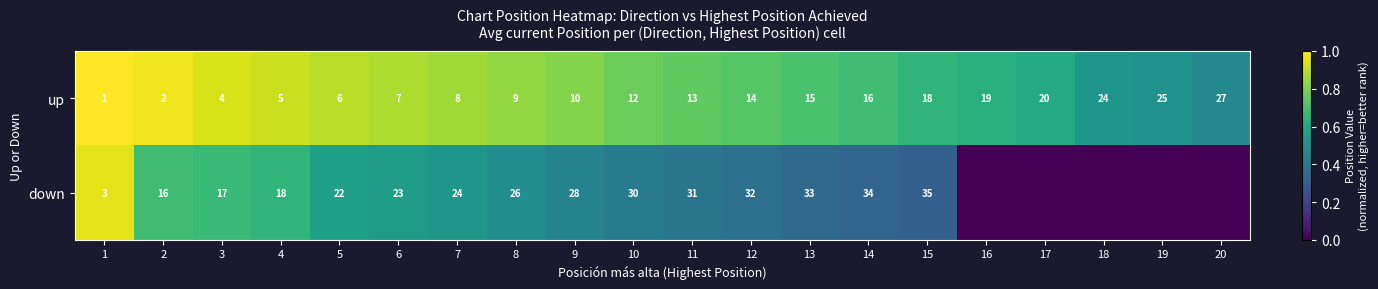

Count the number of categories in the chart.

20